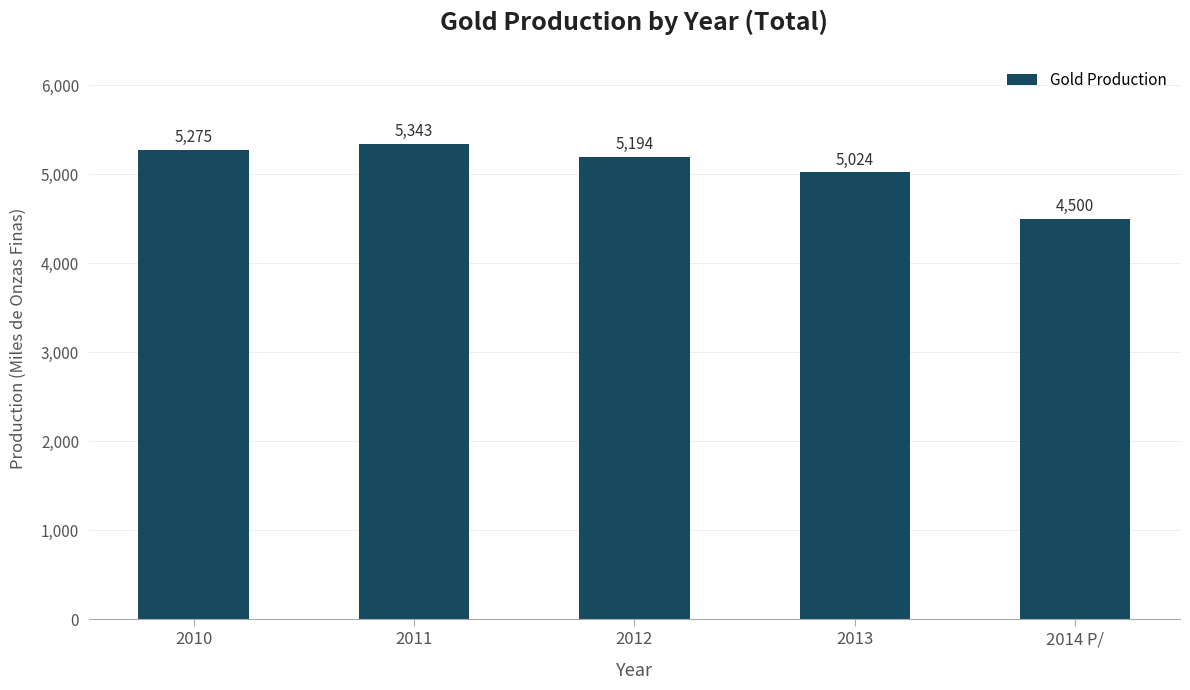

Which label corresponds to the largest value in the chart?

2011